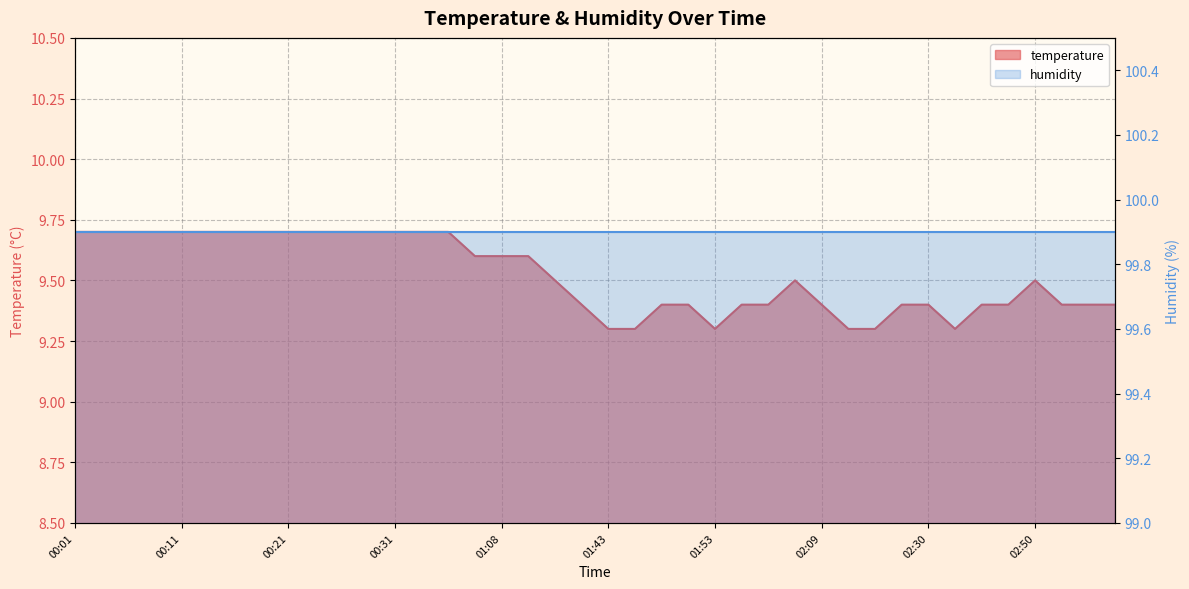

At which label is the value closest to 9?

01:43